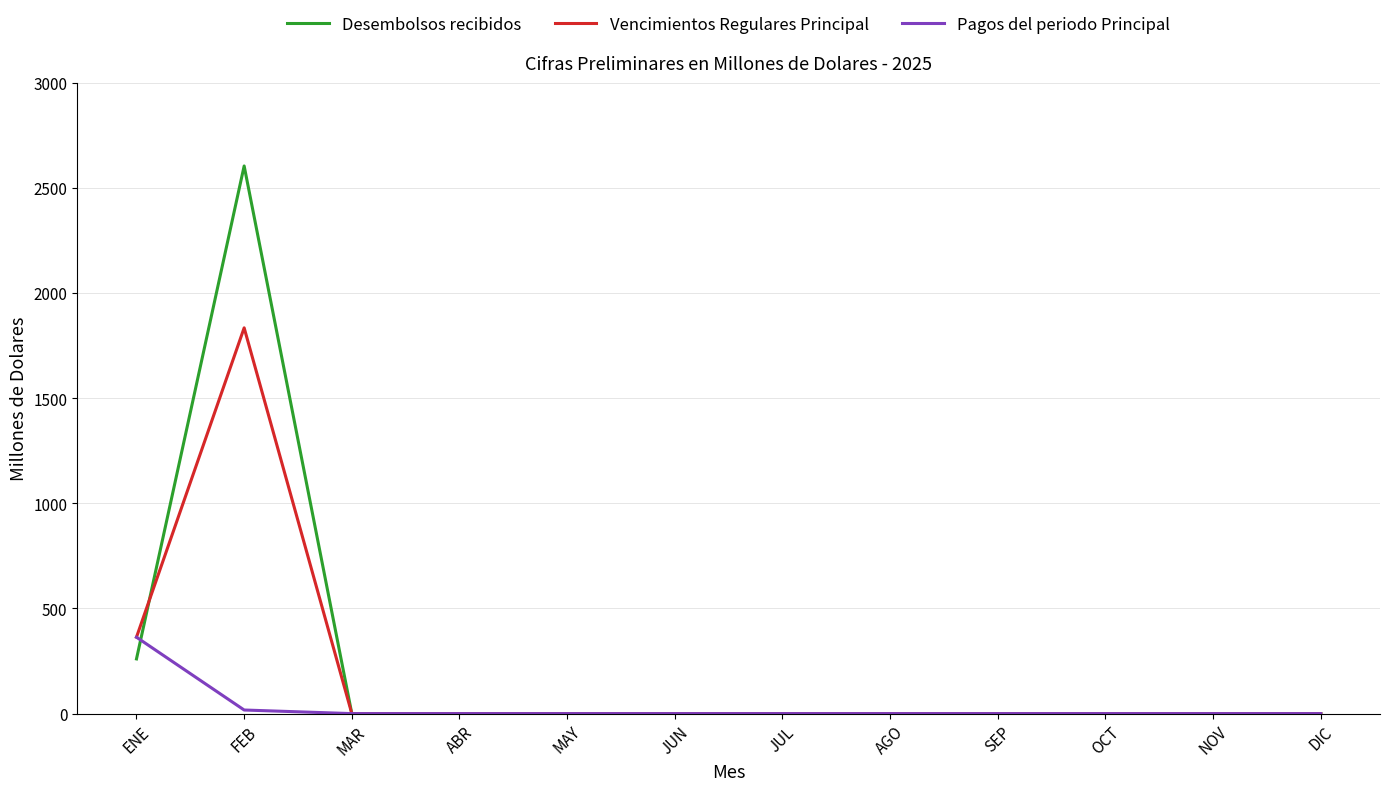

The value of Pagos del periodo Principal at MAR is 205.6. True or false?

False